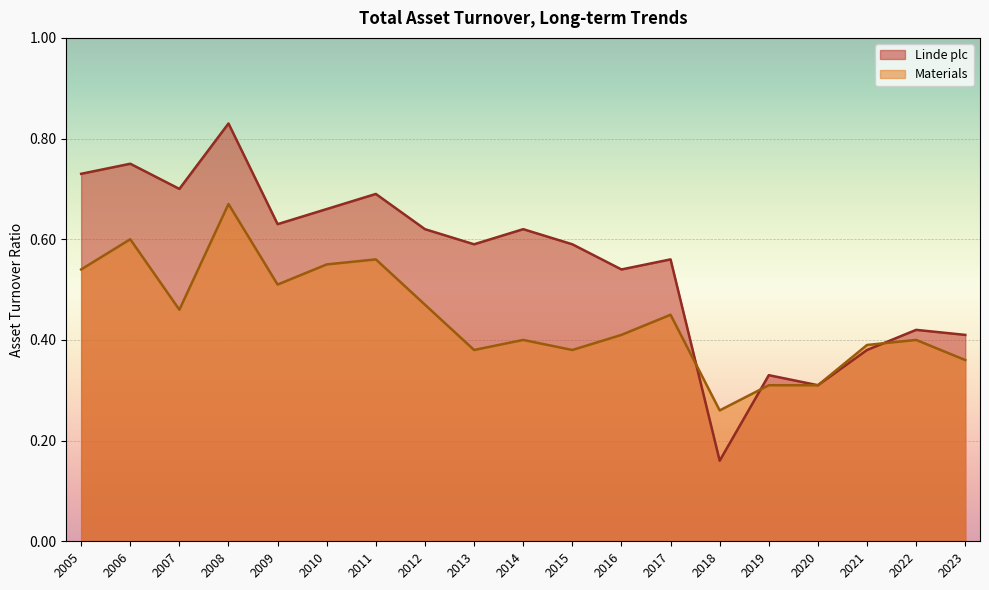

Which category has the highest value in the Linde plc series?

2008